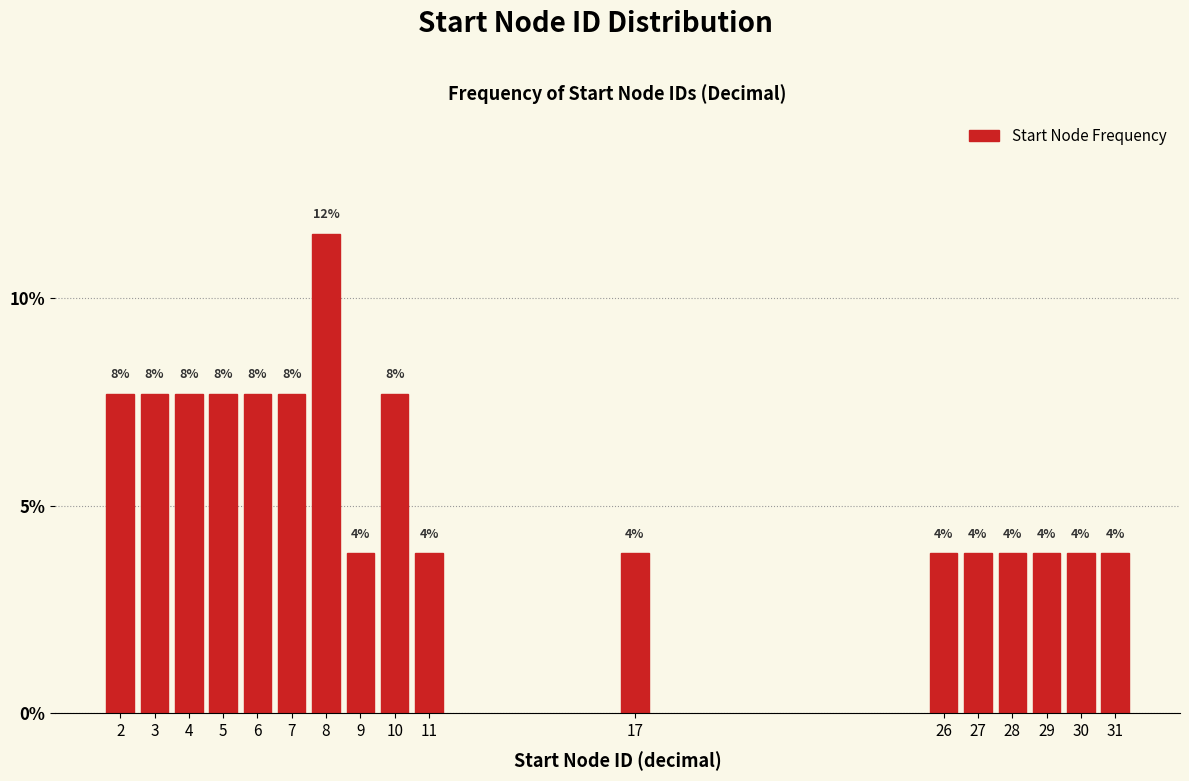

How many bars are there in total?

17